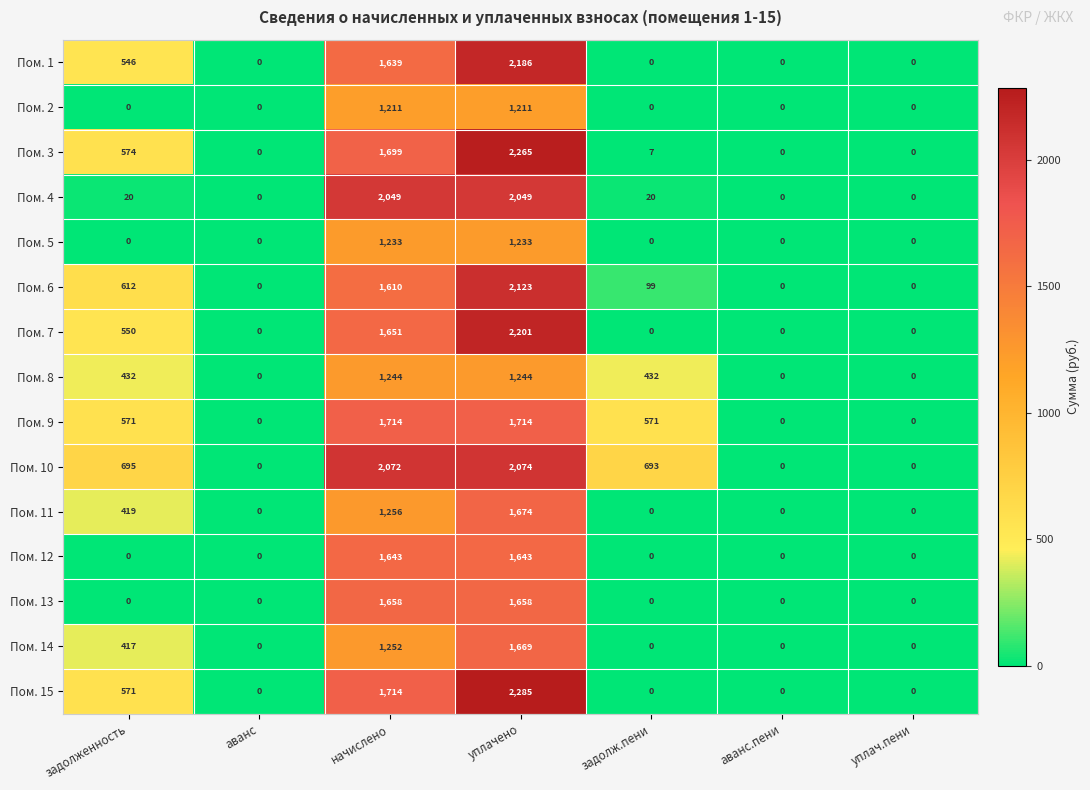

What is the difference between the maximum and second lowest values in the Пом. 10 series?

2074